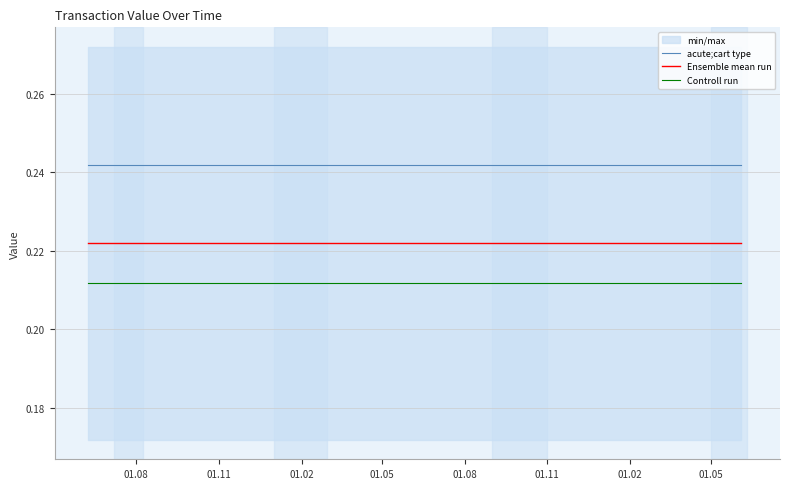

True or false: acute;cart type and Ensemble mean run intersect in this chart.

False